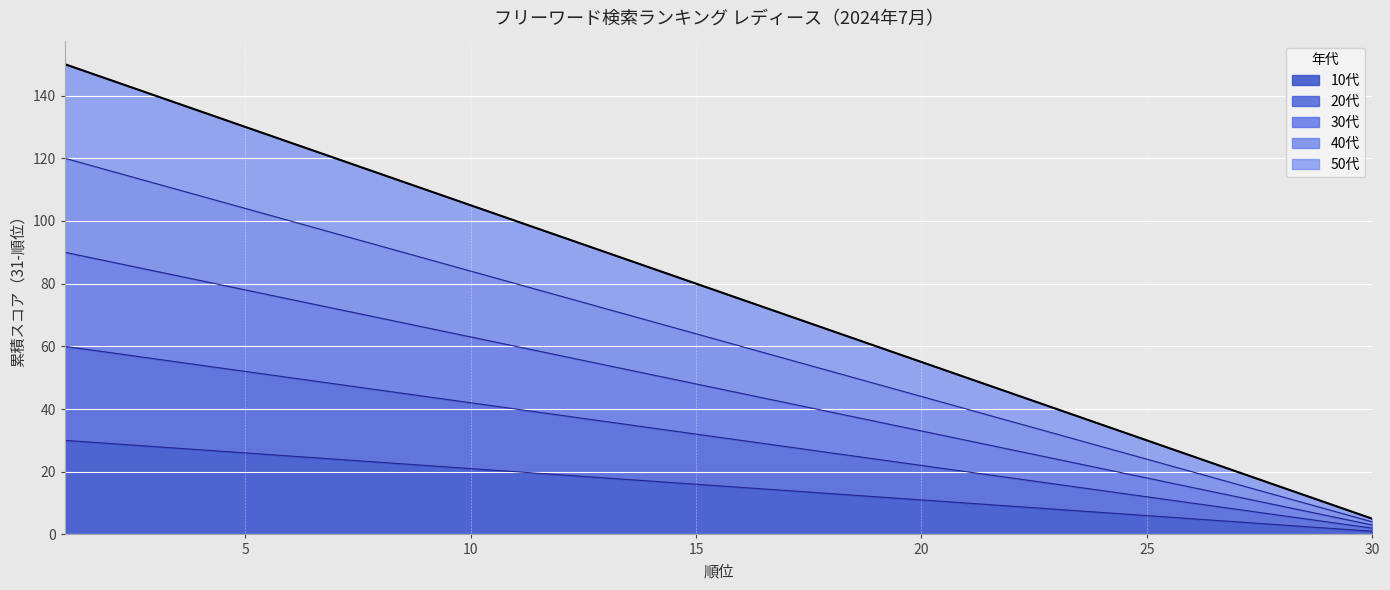

The value of 40代 at 26 is 32. True or false?

False